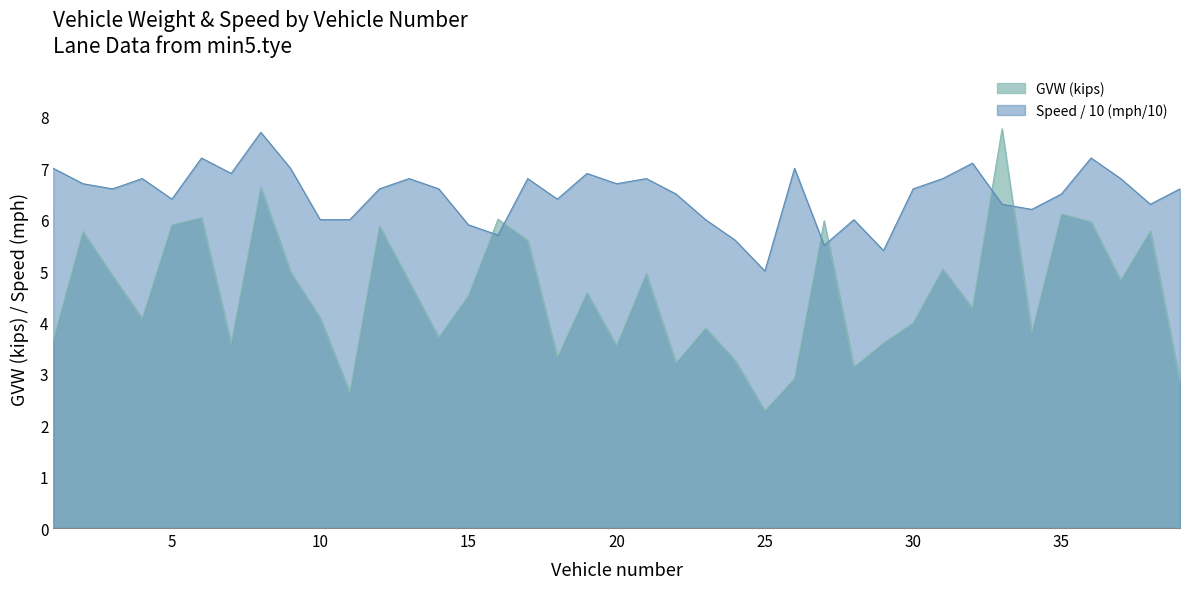

The GVW series shows 4.1 at 10. True or false?

True